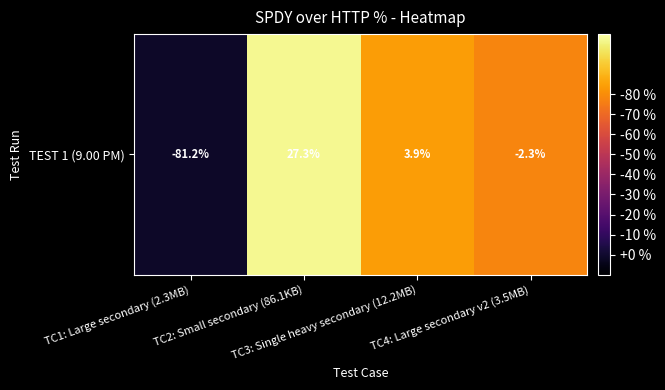

True or false: the data shows 27.3 at TC2: Small secondary (86.1KB).

True